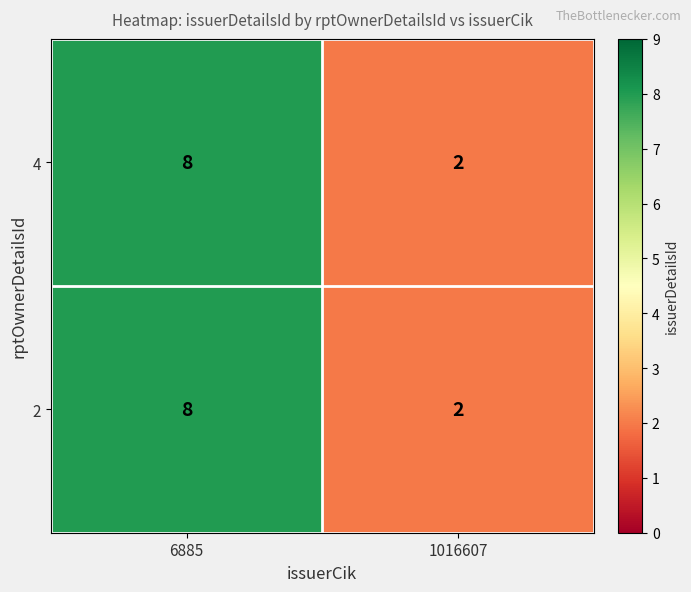

What is the total value across all series at 1016607?

4